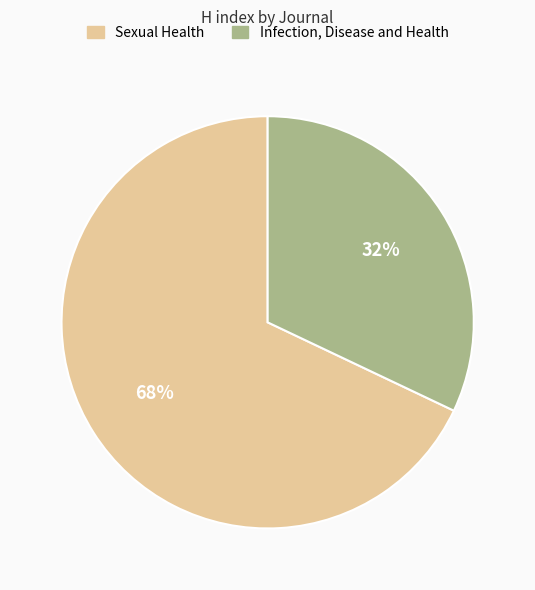

Which has a higher value, Infection, Disease and Health or Sexual Health?

Sexual Health